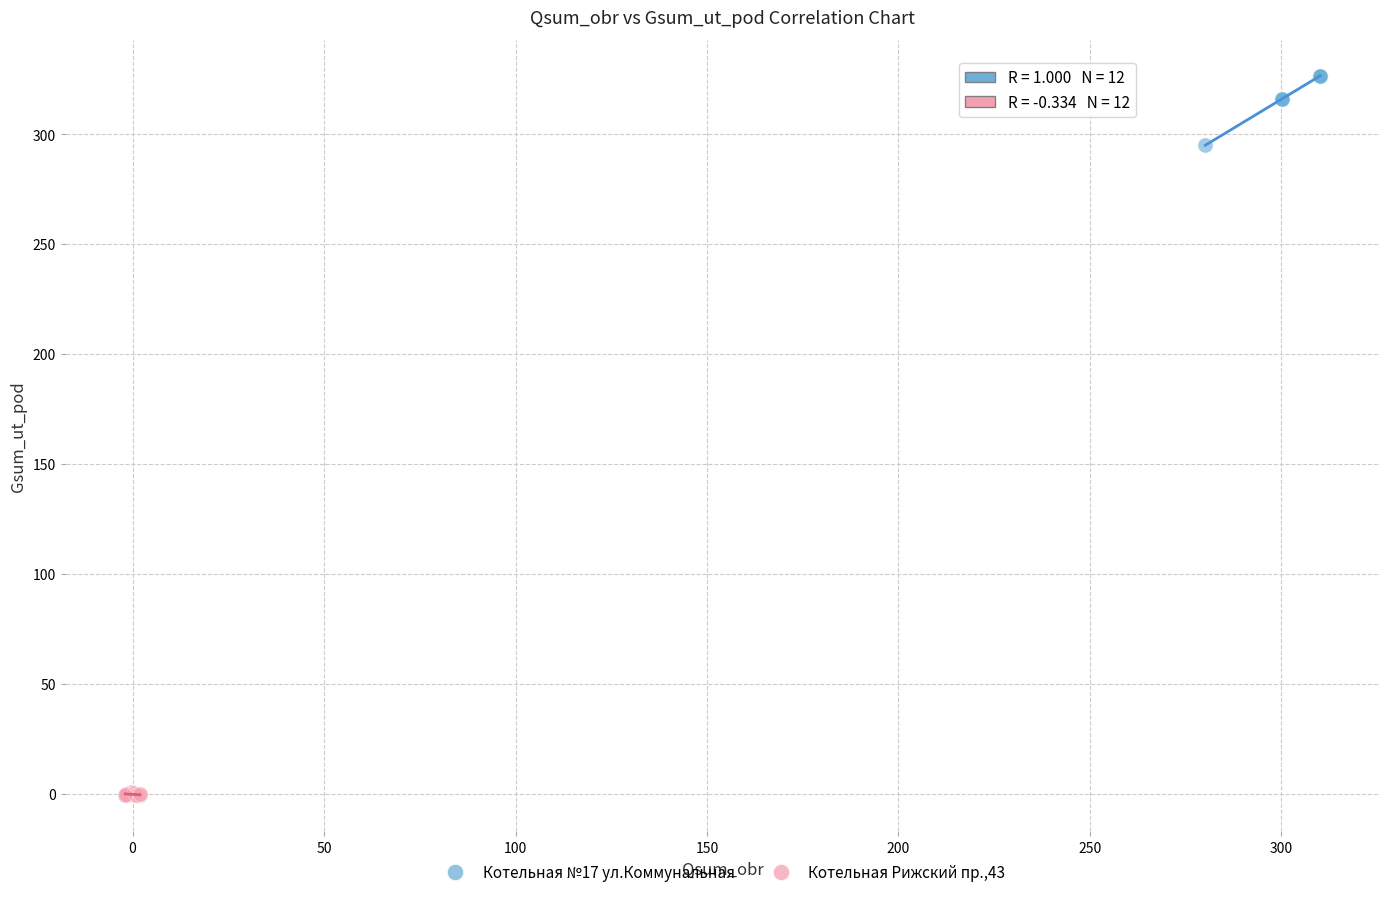

Which series has the largest Y range (max minus min)?

Котельная №17 ул.Коммунальная